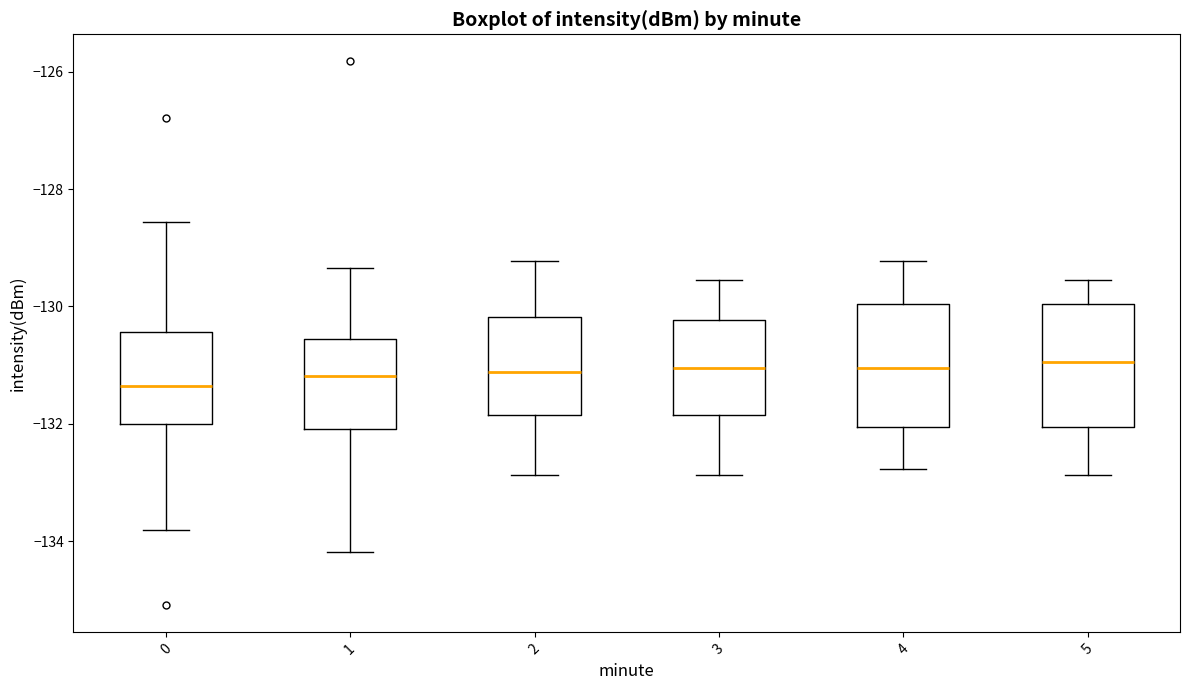

Where does the upper whisker of the box at x = 3 end on the y-axis? The values are not printed on the chart, so give them approximately, as read against the axis.

-129.6